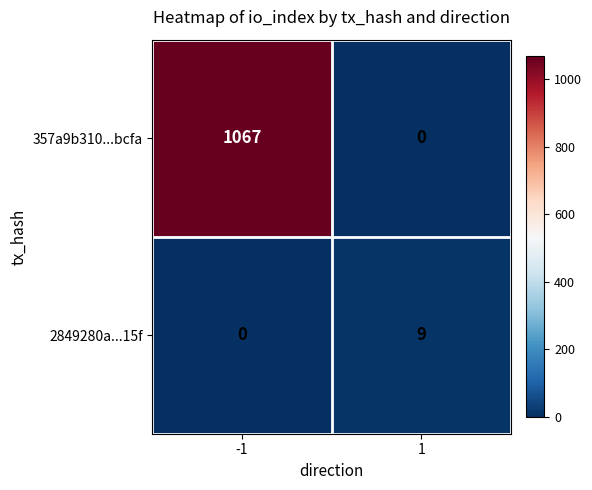

What is the sum of the 2849280a...15f values at -1 and 1?

9